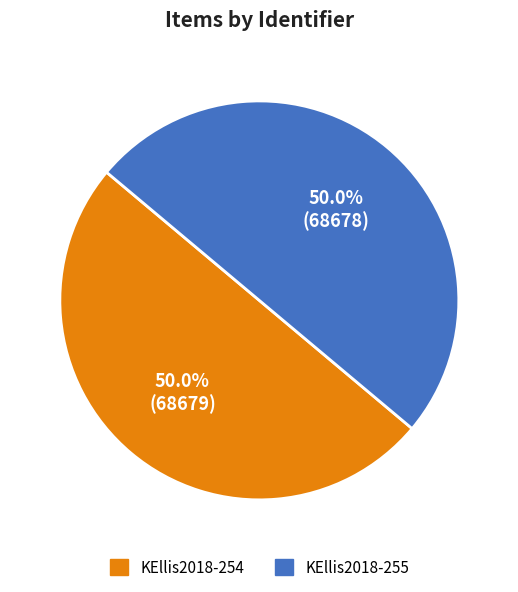

What is the ratio of the value at KEllis2018-255 to the value at KEllis2018-254?

1.0